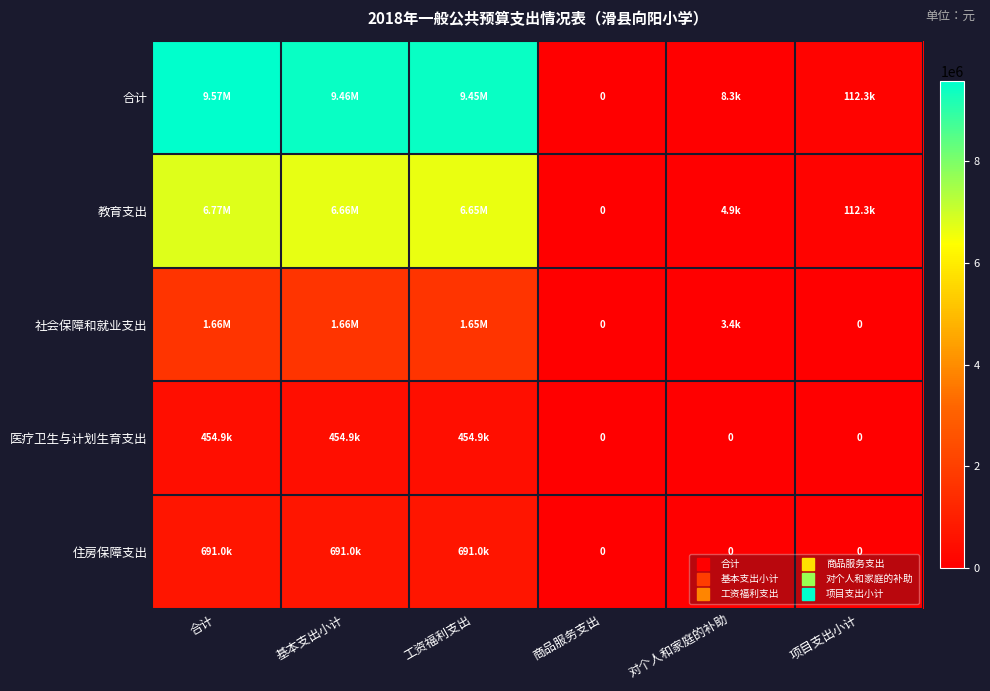

The value of 医疗卫生与计划生育支出 at 基本支出小计 is 454917.7. True or false?

True